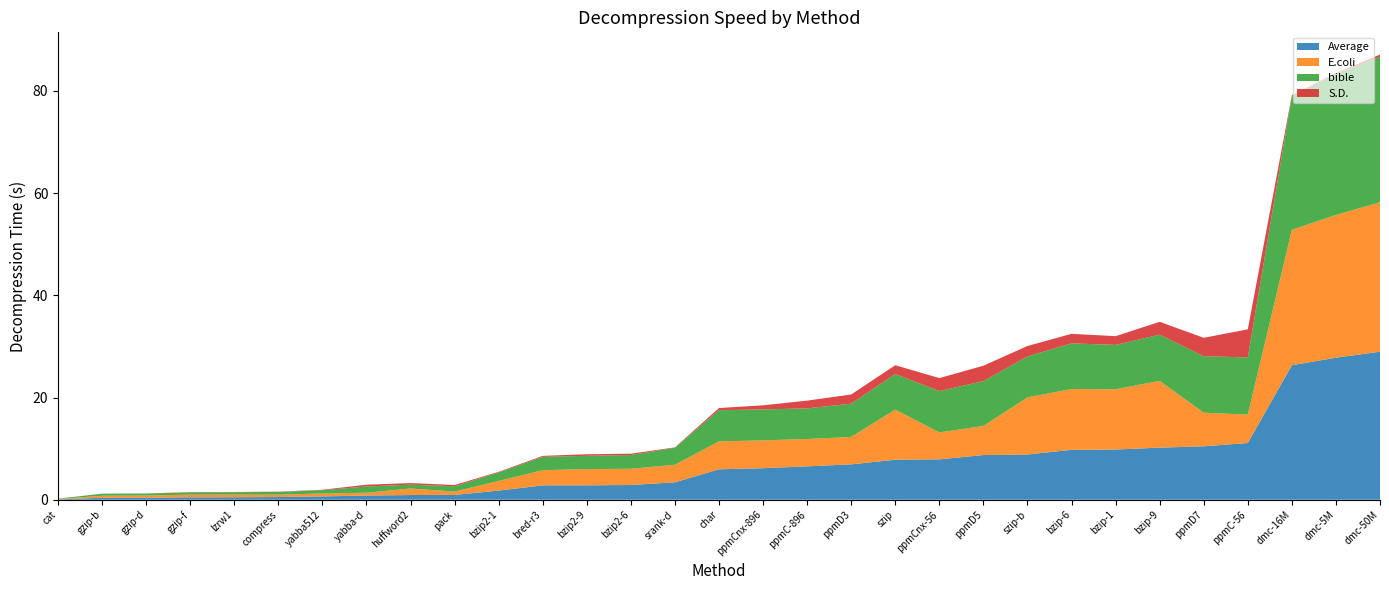

Reading left to right, list all the values displayed in this chart.

Average: cat=0.1	gzip-b=0.4	gzip-d=0.4	gzip-f=0.5	lzrw1=0.5	compress=0.5	yabba512=0.7	yabba-d=0.8	huffword2=0.9	pack=0.9	bzip2-1=1.8	bred-r3=2.8	bzip2-9=2.8	bzip2-6=2.9	srank-d=3.4	char=6.0	ppmCnx-896=6.2	ppmC-896=6.5	ppmD3=6.9	szip=7.8	ppmCnx-56=7.9	ppmD5=8.7	szip-b=8.8	bzip-6=9.8	bzip-1=9.8	bzip-9=10.2	ppmD7=10.4	ppmC-56=11.1	dmc-16M=26.3	dmc-5M=27.8	dmc-50M=29.0
E.coli: cat=0.1	gzip-b=0.4	gzip-d=0.4	gzip-f=0.5	lzrw1=0.5	compress=0.5	yabba512=0.6	yabba-d=0.6	huffword2=1.3	pack=0.7	bzip2-1=1.9	bred-r3=3.0	bzip2-9=3.2	bzip2-6=3.2	srank-d=3.4	char=5.5	ppmCnx-896=5.4	ppmC-896=5.3	ppmD3=5.4	szip=9.8	ppmCnx-56=5.3	ppmD5=5.7	szip-b=11.2	bzip-6=11.9	bzip-1=11.8	bzip-9=13.1	ppmD7=6.6	ppmC-56=5.6	dmc-16M=26.5	dmc-5M=27.9	dmc-50M=29.2
bible: cat=0.1	gzip-b=0.4	gzip-d=0.4	gzip-f=0.5	lzrw1=0.5	compress=0.5	yabba512=0.6	yabba-d=1.2	huffword2=0.8	pack=1.0	bzip2-1=1.7	bred-r3=2.6	bzip2-9=2.6	bzip2-6=2.7	srank-d=3.3	char=6.1	ppmCnx-896=6.1	ppmC-896=6.0	ppmD3=6.5	szip=7.0	ppmCnx-56=8.1	ppmD5=8.8	szip-b=8.0	bzip-6=8.9	bzip-1=8.7	bzip-9=9.1	ppmD7=11.1	ppmC-56=11.2	dmc-16M=26.1	dmc-5M=27.6	dmc-50M=28.4
S.D.: cat=0.0	gzip-b=0.0	gzip-d=0.0	gzip-f=0.1	lzrw1=0.0	compress=0.1	yabba512=0.1	yabba-d=0.3	huffword2=0.3	pack=0.2	bzip2-1=0.1	bred-r3=0.2	bzip2-9=0.3	bzip2-6=0.3	srank-d=0.1	char=0.4	ppmCnx-896=0.8	ppmC-896=1.5	ppmD3=1.8	szip=1.7	ppmCnx-56=2.5	ppmD5=3.0	szip-b=2.0	bzip-6=1.9	bzip-1=1.7	bzip-9=2.5	ppmD7=3.6	ppmC-56=5.5	dmc-16M=0.2	dmc-5M=0.2	dmc-50M=0.5